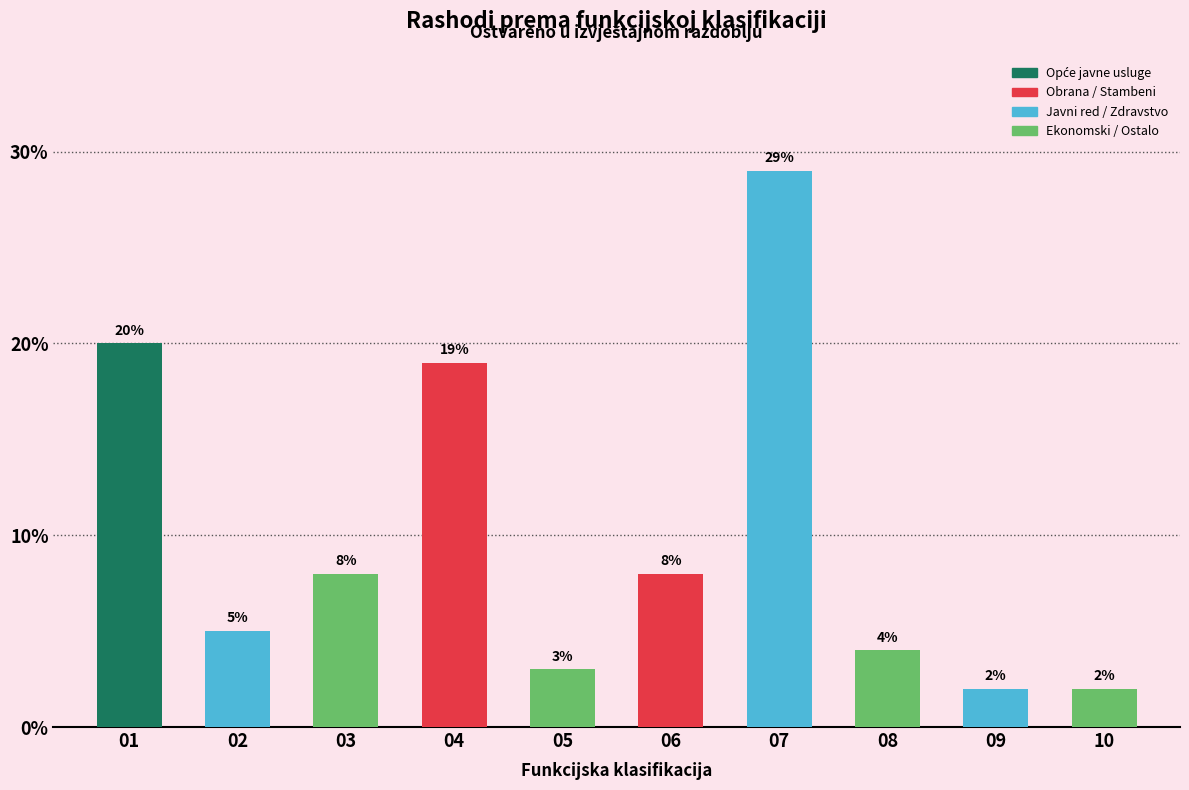

What is the value of the 2nd bar from the left?

5